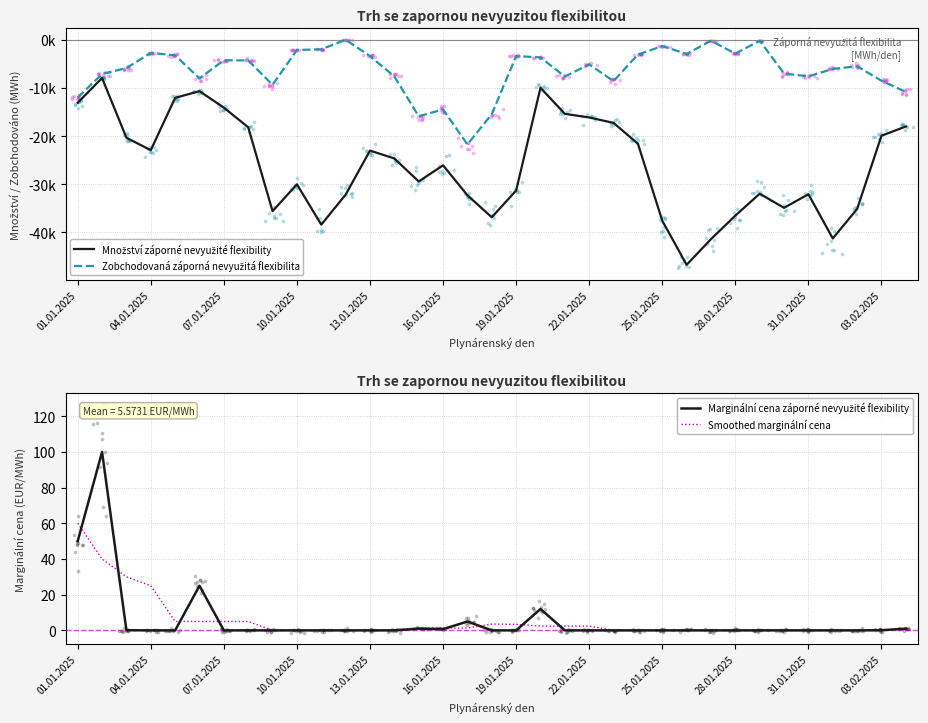

Which series has the largest total across all categories?

Marginální cena záporné nevyužité flexibility